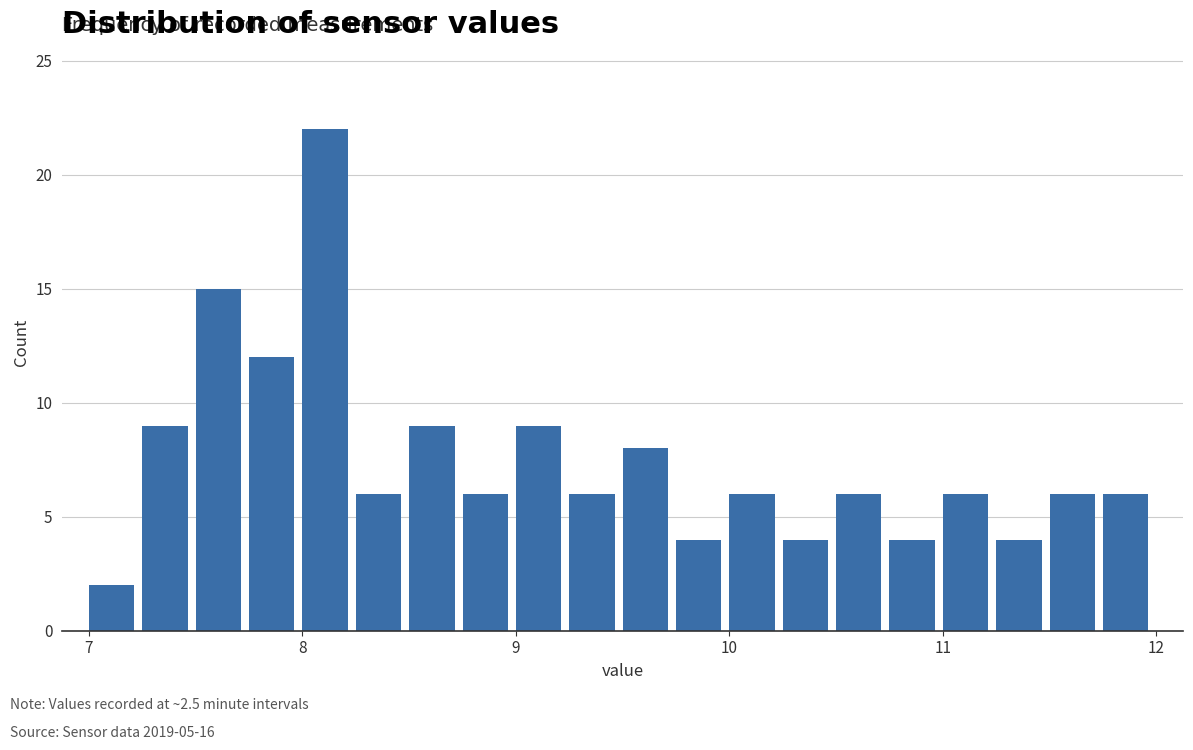

Read against the x-axis, roughly where is the centre of the tallest bar?

8.1